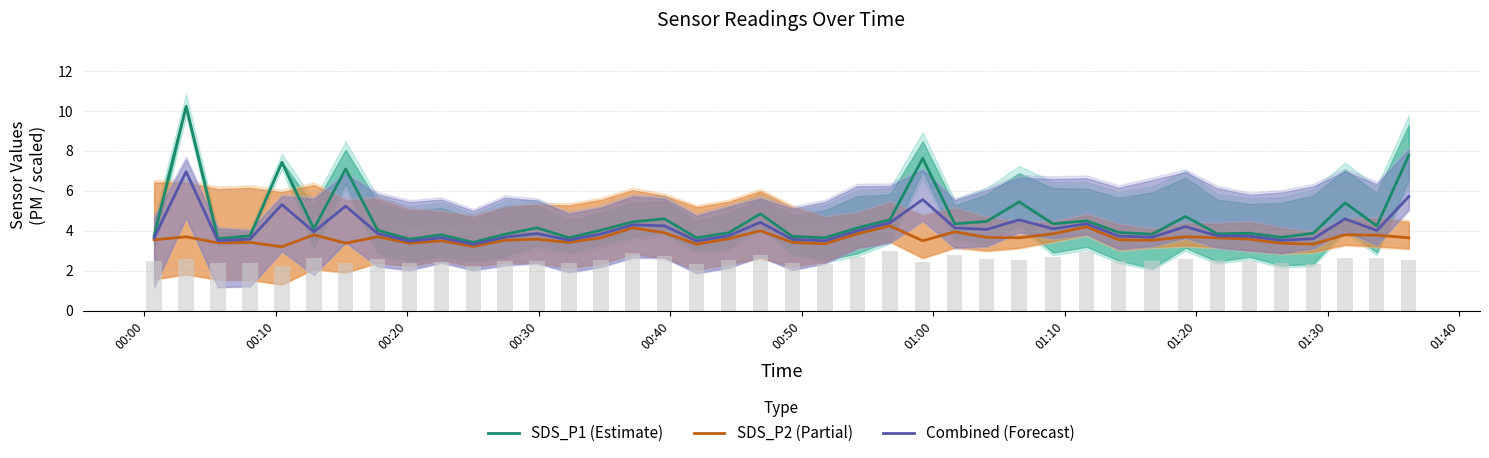

What is the minimum value for SDS_P2 (Partial)?

3.2